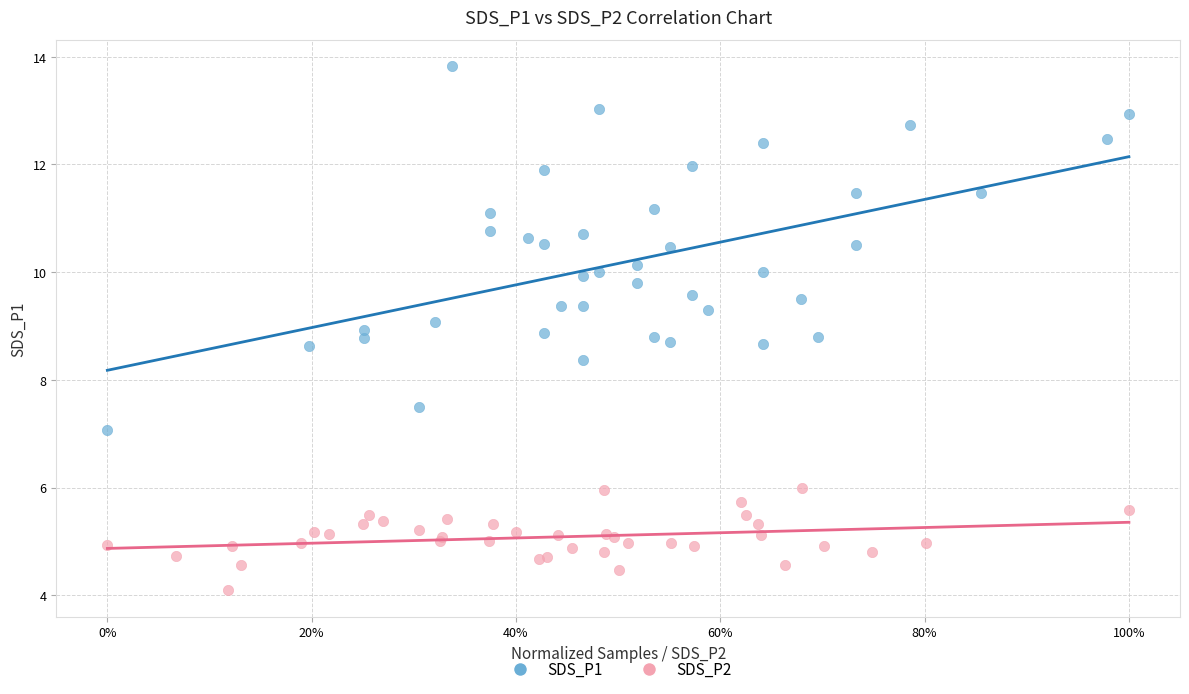

Which series has the largest Y range (max minus min)?

SDS_P1